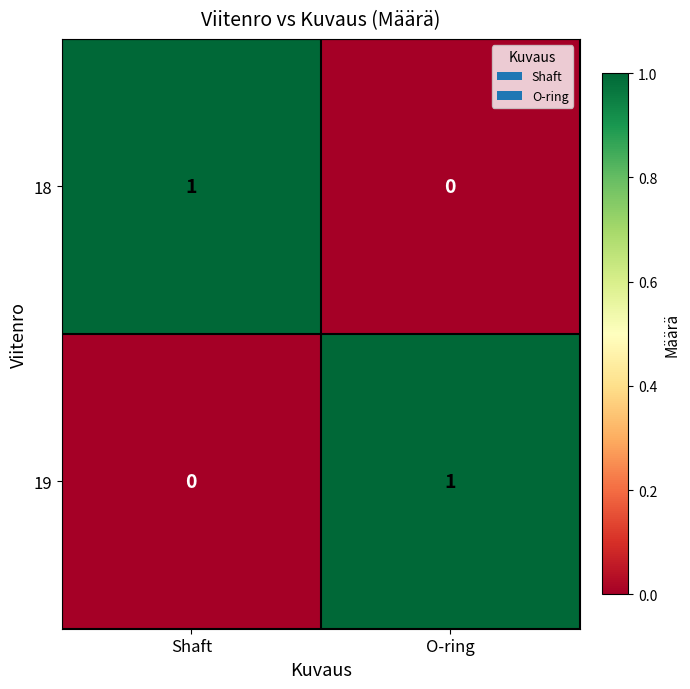

Which category has the lowest value in the 18 series?

O-ring